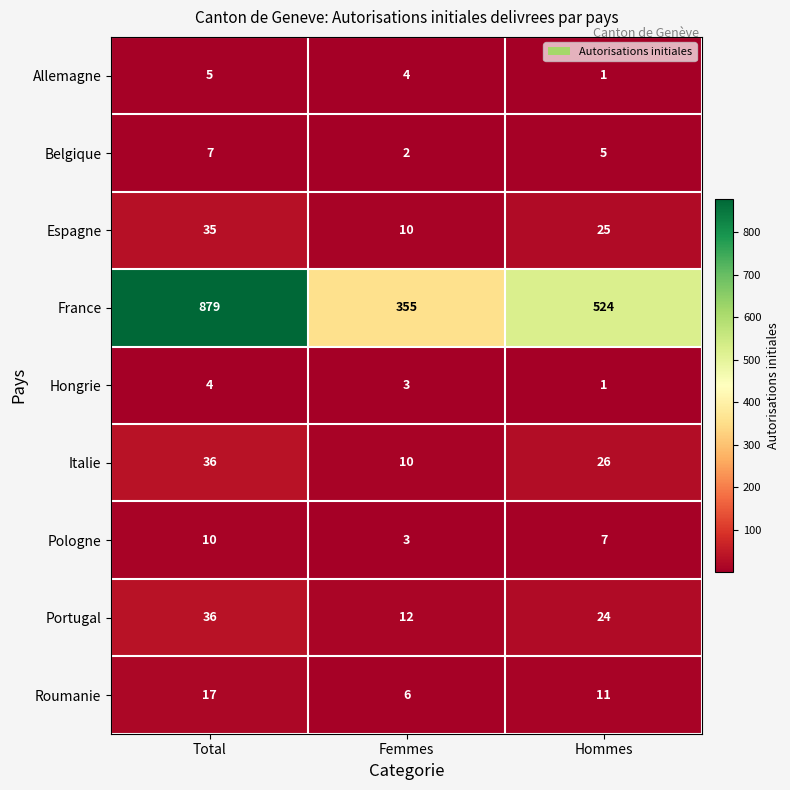

The Portugal series shows 12 at Hommes. True or false?

False